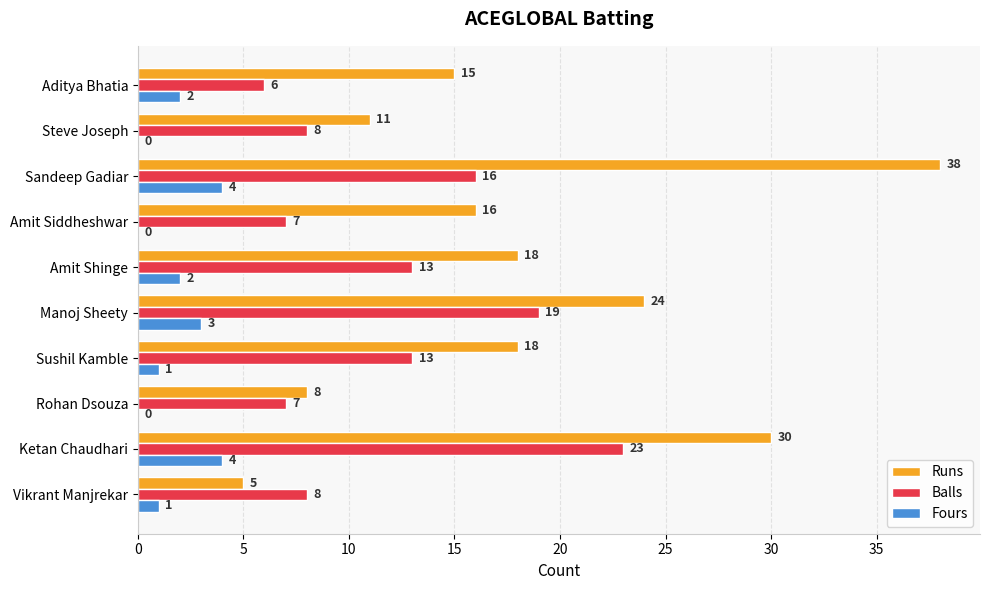

What is the sum of the Balls values at Steve Joseph and Manoj Sheety?

27